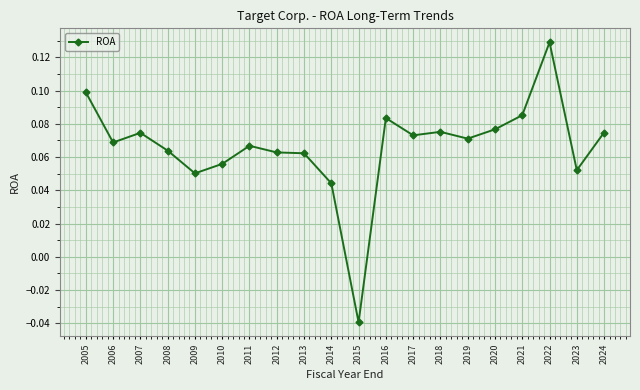

Between 2010 and 2016, which is larger?

2016